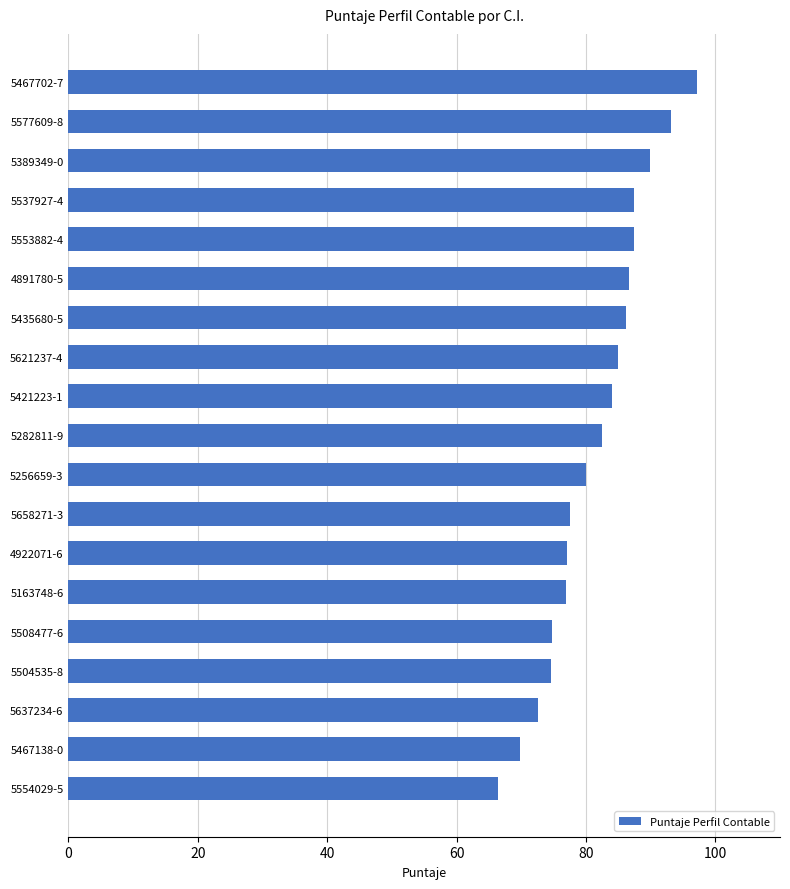

Count the number of data series in this chart.

1